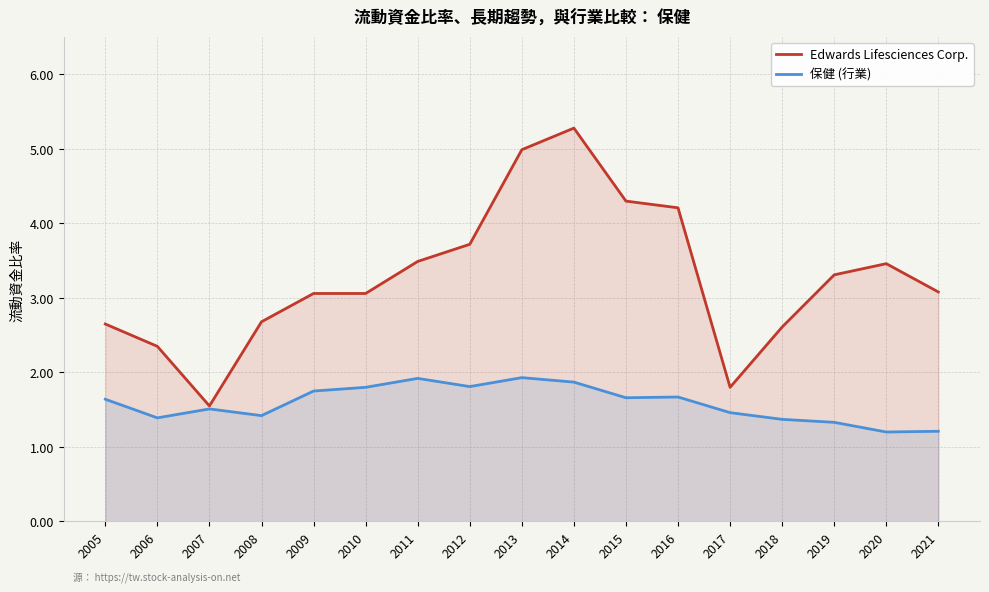

True or false: Edwards Lifesciences Corp. and 保健 (行業) cross at least once.

False